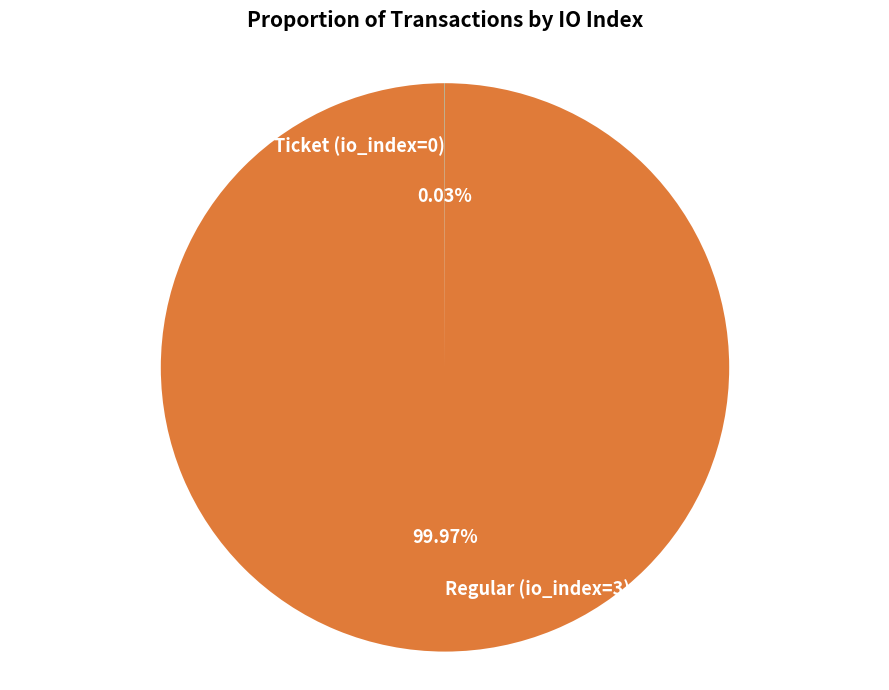

To the nearest percent, what is the average slice percentage?

50%